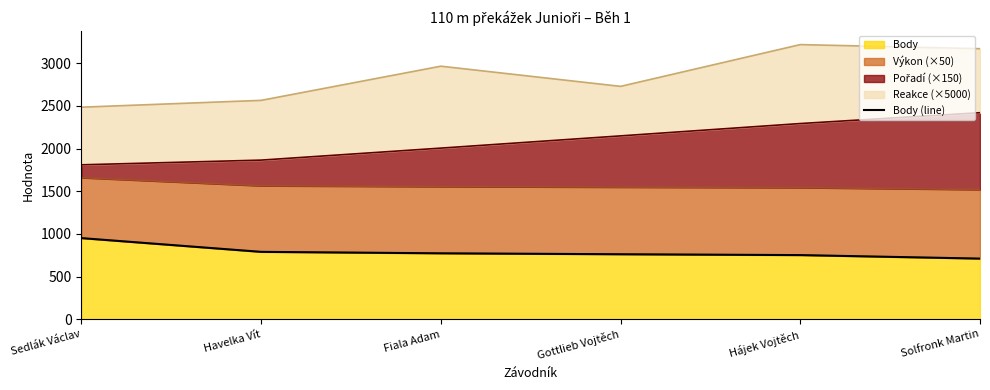

Does the chart display data point markers on the line(s)?

No